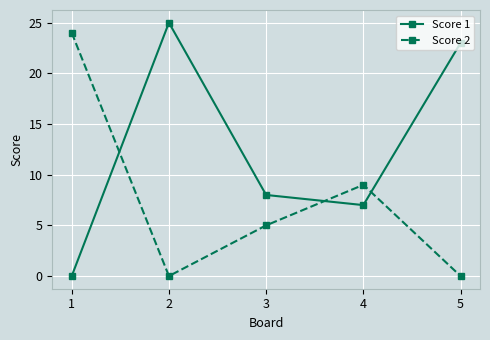

Does the chart display data point markers on the line(s)?

Yes